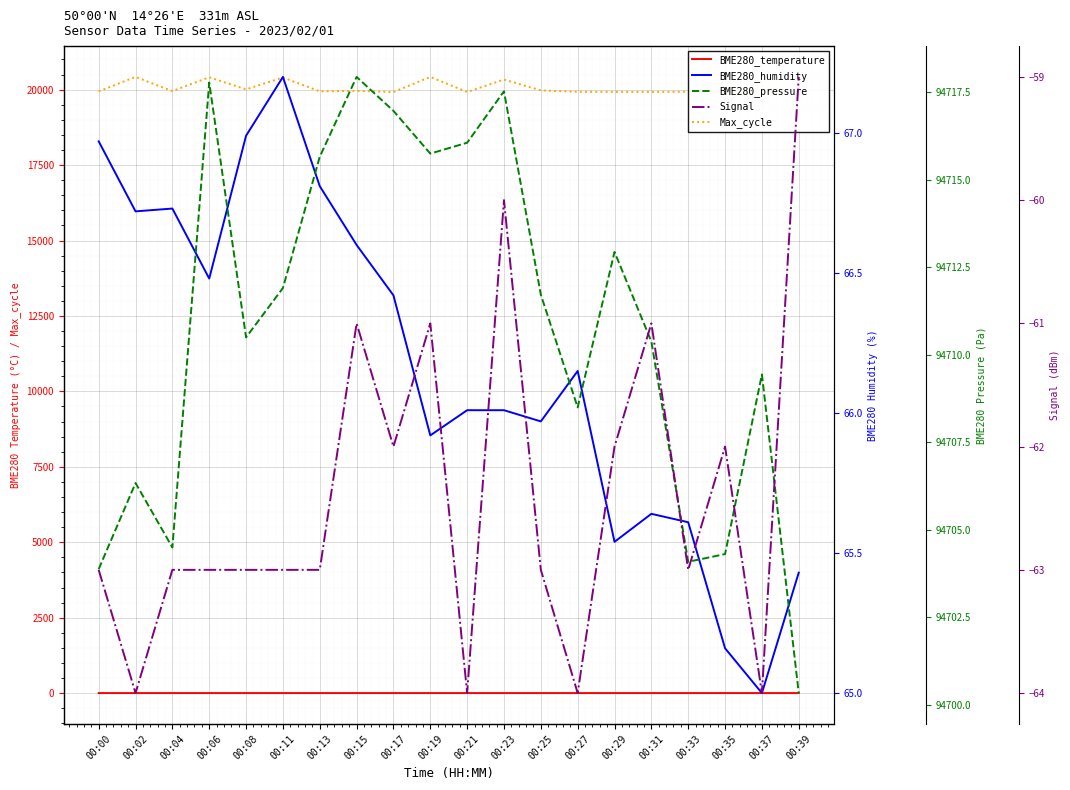

What is the lowest value of the BME280_temperature series?

1.1